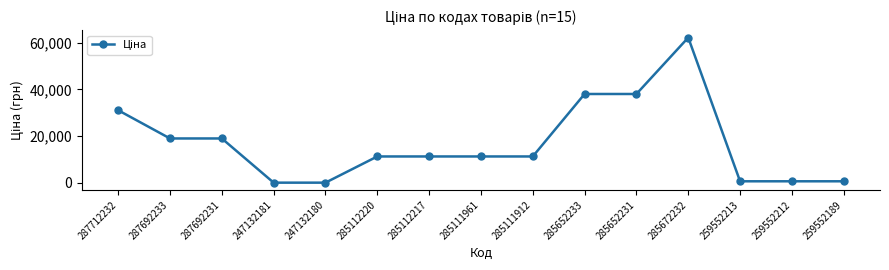

What is the maximum value shown in the chart?

62116.9